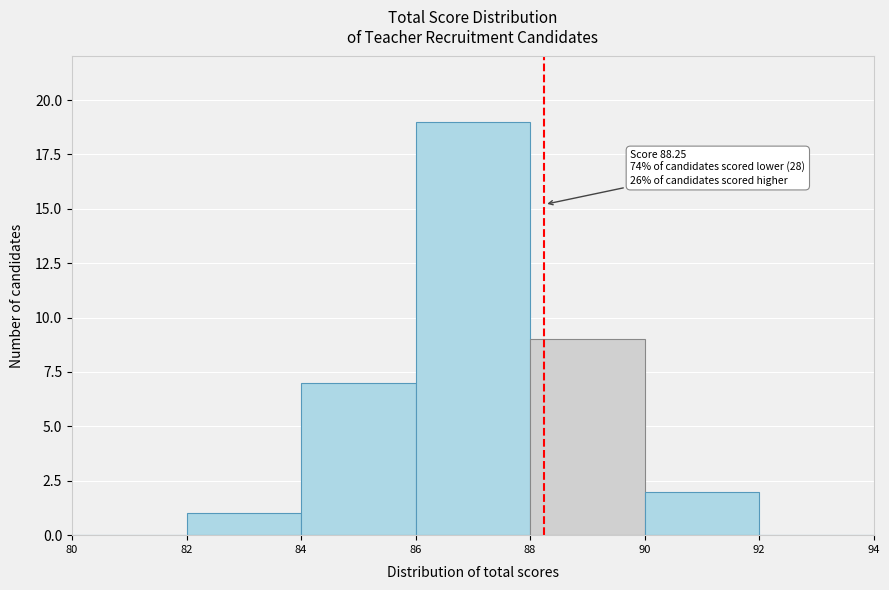

Which range on the x-axis has the tallest bar?

86 to 88